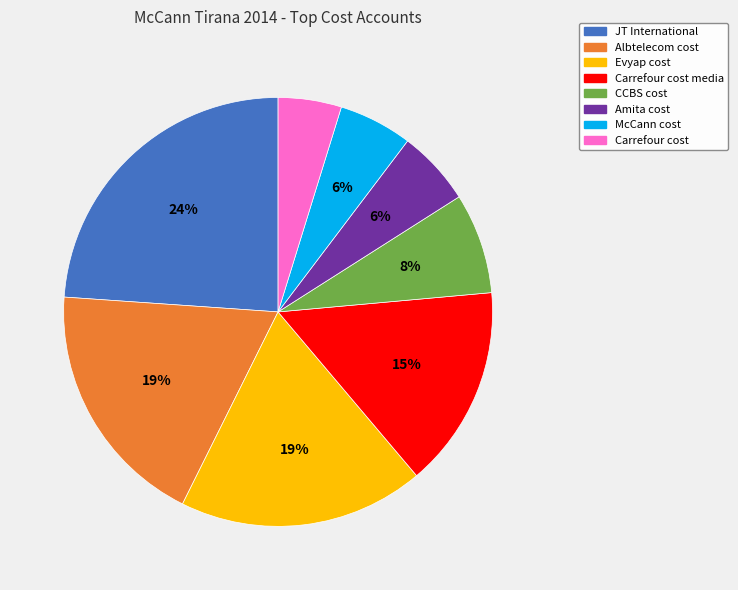

To the nearest percent, what is the difference between the largest and smallest slice percentages?

19%